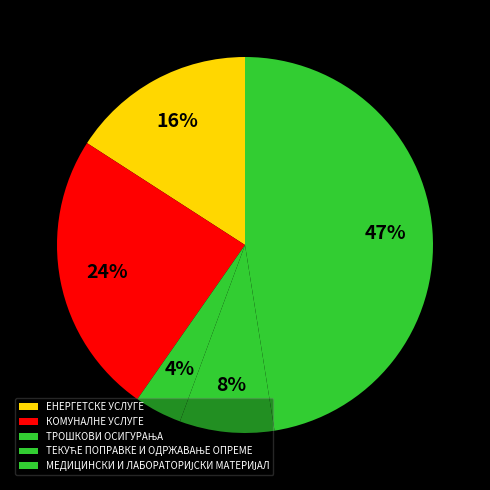

Which slice is the largest?

МЕДИЦИНСКИ И ЛАБОРАТОРИЈСКИ МАТЕРИЈАЛ